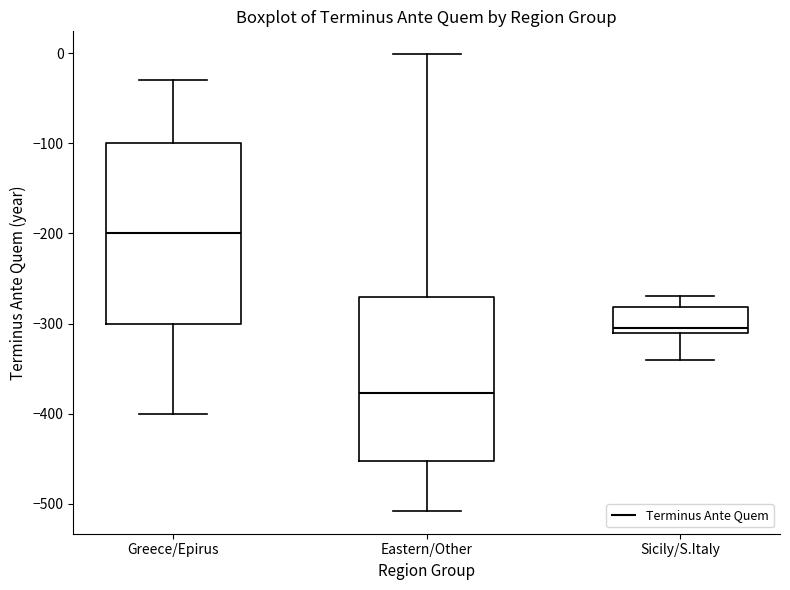

Which box is the tallest, from its lower edge to its upper edge?

Greece/Epirus